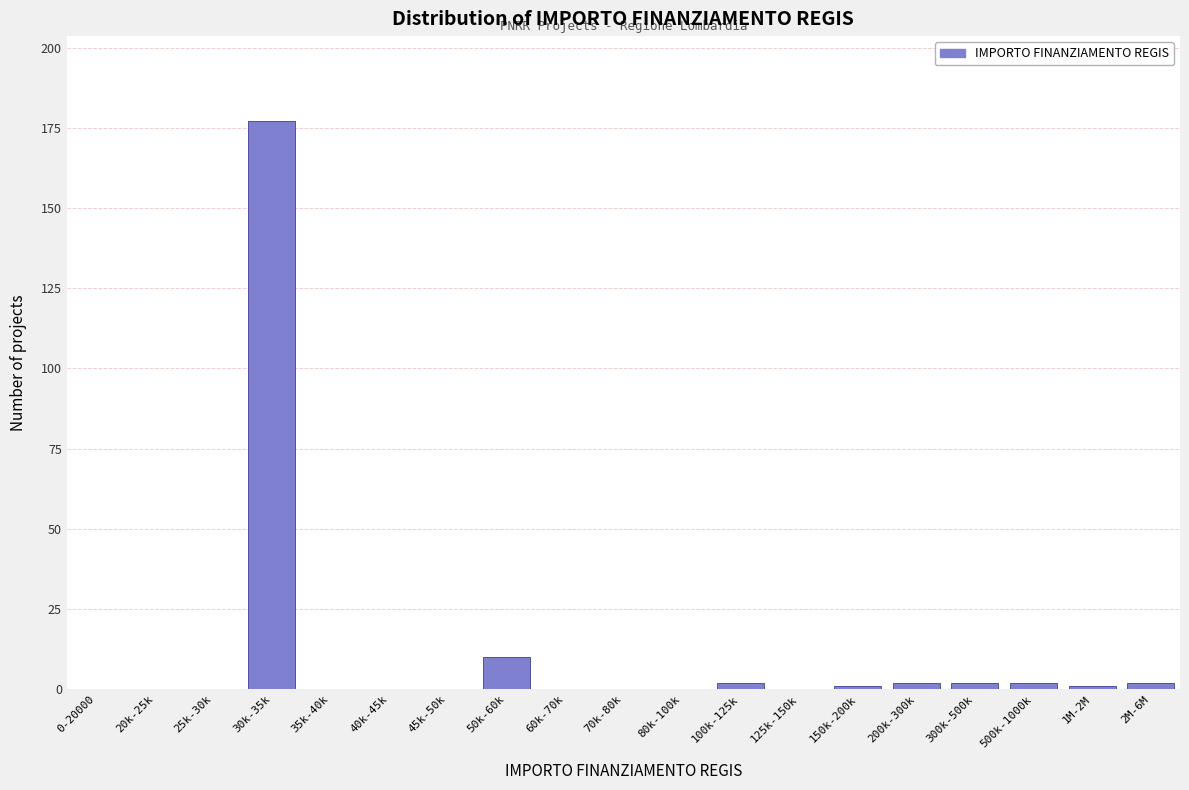

Reading right to left, extract all data points from this chart.

2M-6M=2	1M-2M=1	500k-1000k=2	300k-500k=2	200k-300k=2	150k-200k=1	125k-150k=0	100k-125k=2	80k-100k=0	70k-80k=0	60k-70k=0	50k-60k=10	45k-50k=0	40k-45k=0	35k-40k=0	30k-35k=177	25k-30k=0	20k-25k=0	0-20000=0